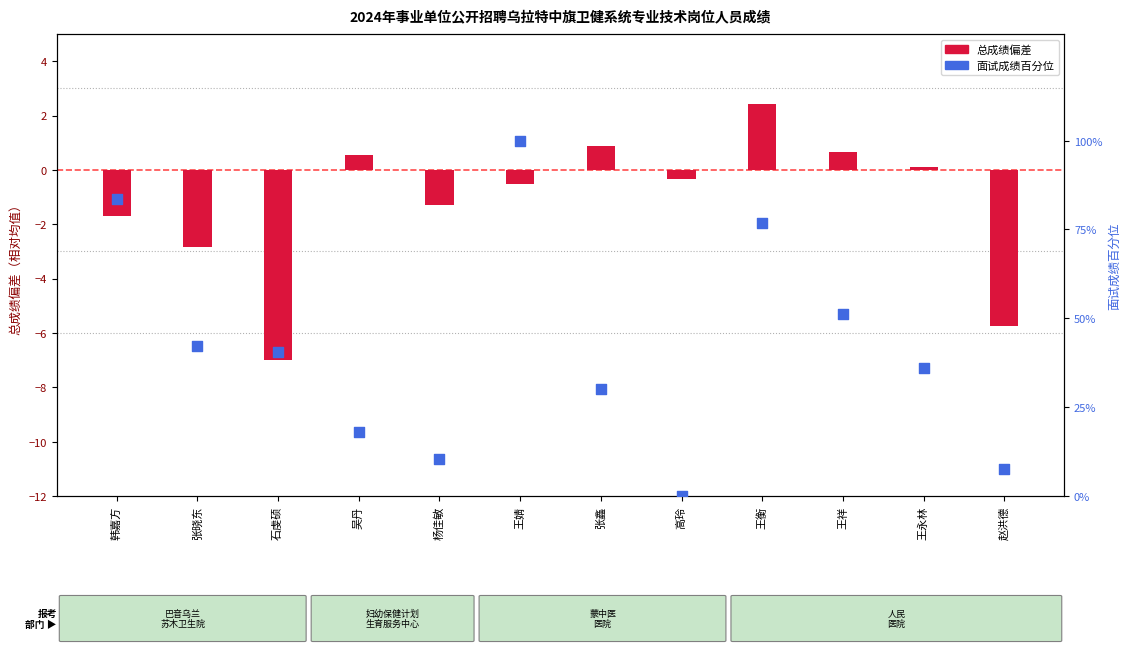

Which series has the largest total across all categories?

面试成绩百分位